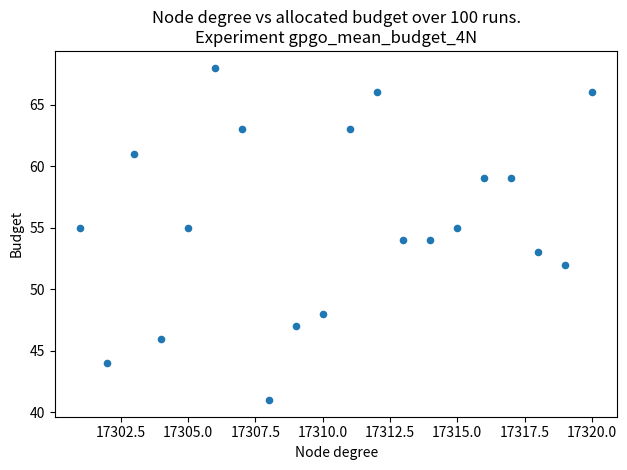

What is the range of X values (max minus min)?

19